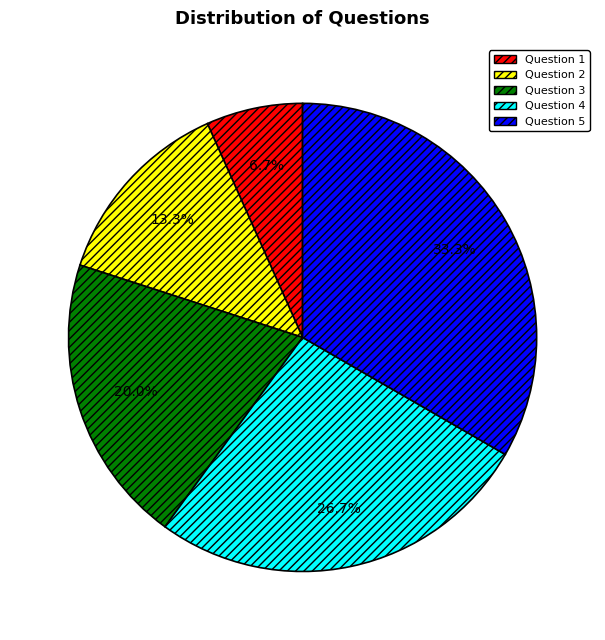

Which has a higher value, Question 5 or Question 2?

Question 5